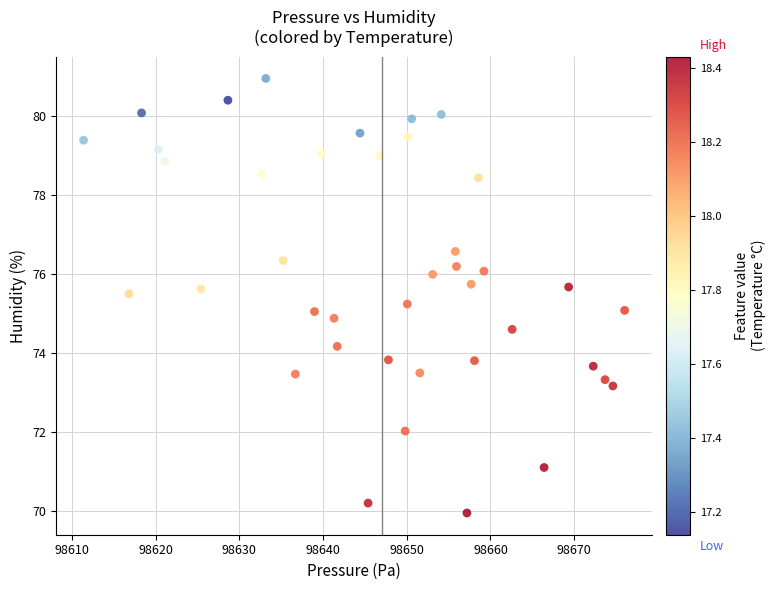

What is the range of X values (max minus min)?

64.6